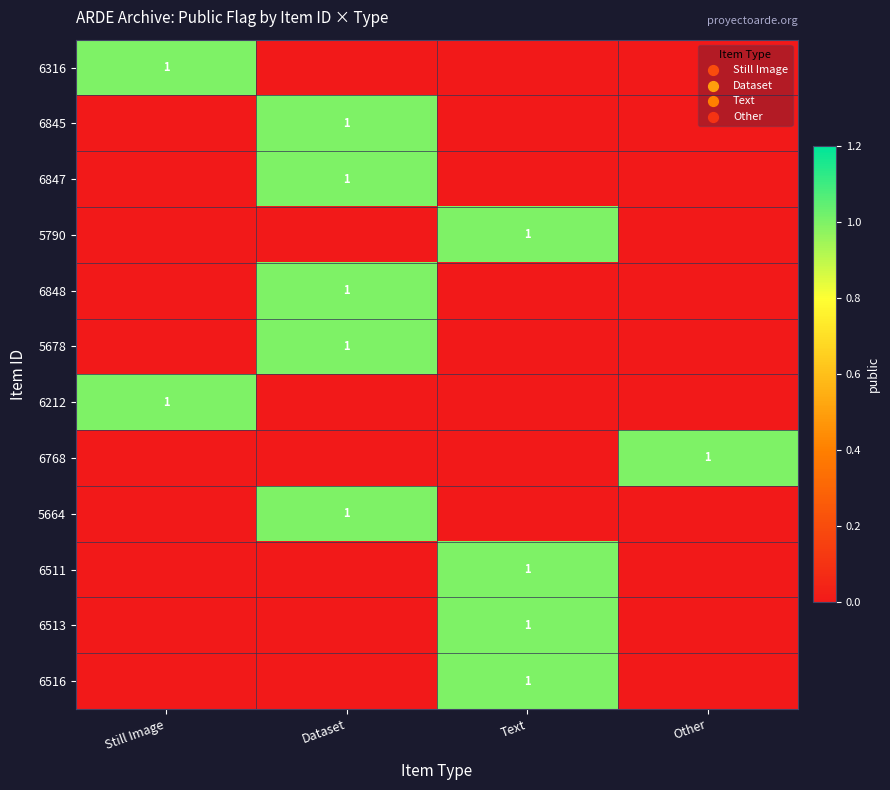

The 5790 series shows 2 at Text. True or false?

False